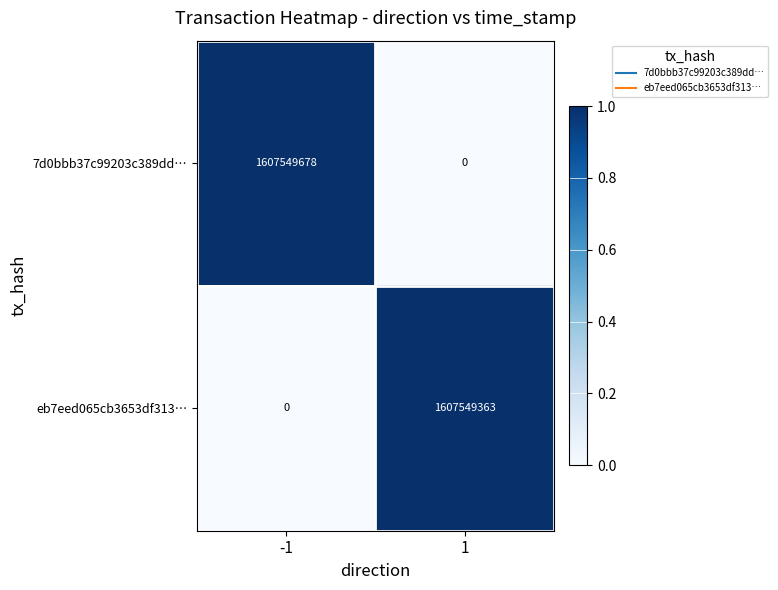

What is the sum of the eb7eed065cb3653df313… values at 1 and -1?

1607549363